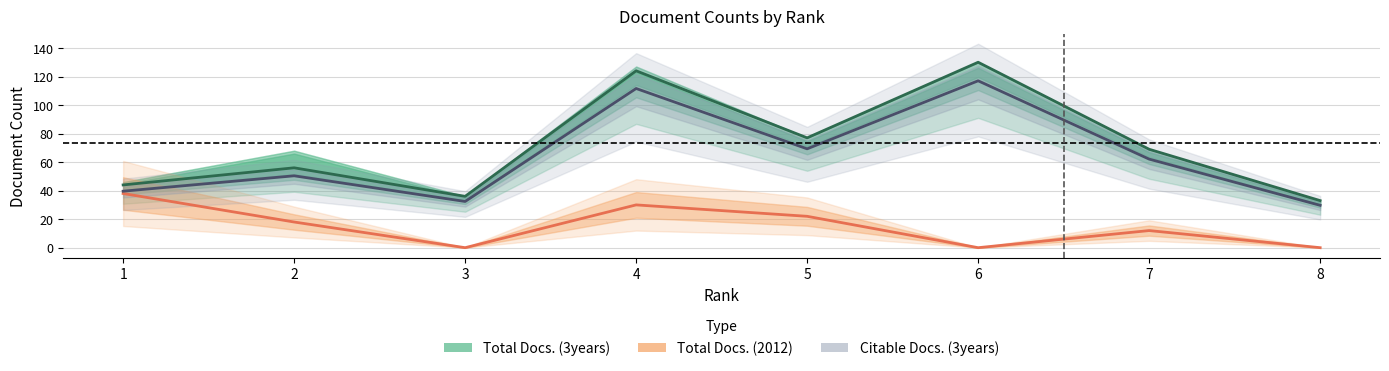

What is the highest value of the Total Docs. (2012) series?

38.0